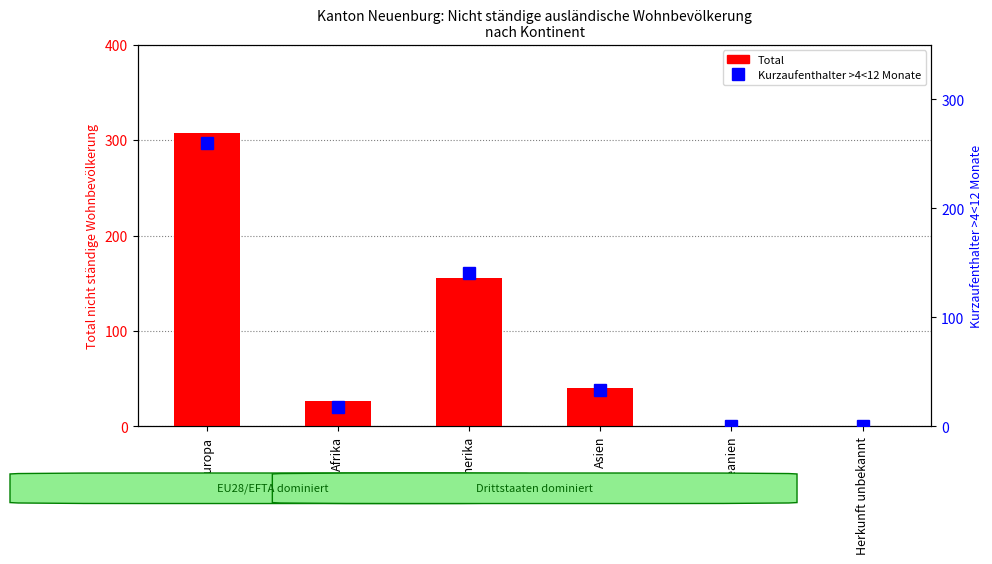

How many data points does each series have?

6